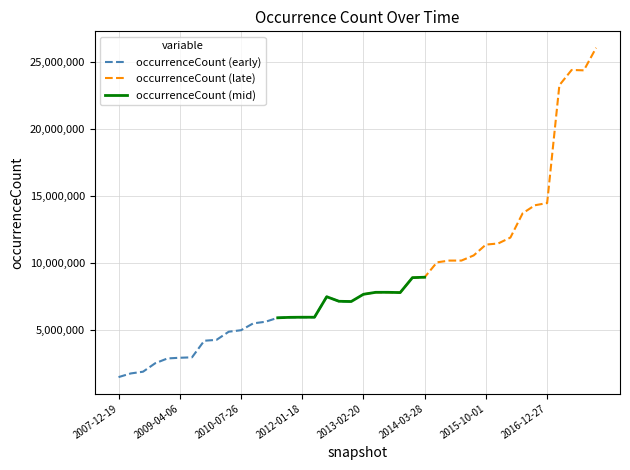

What is the highest value of the occurrenceCount (early) series?

7498489